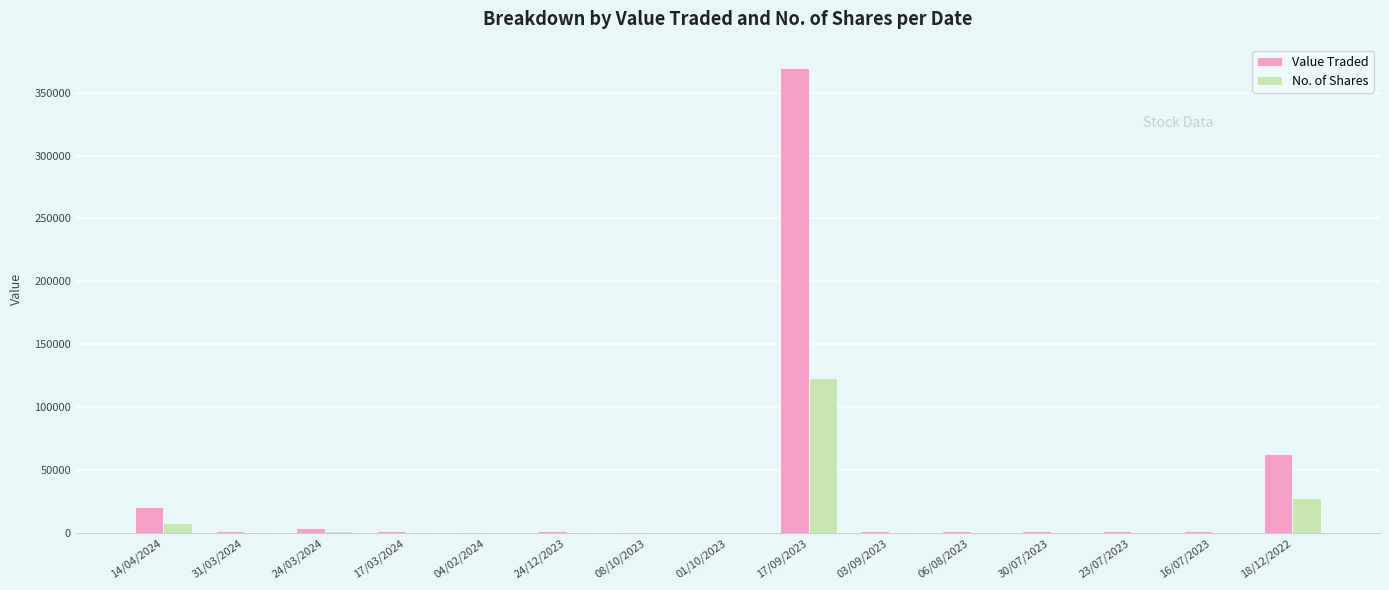

Are the bars horizontal?

No